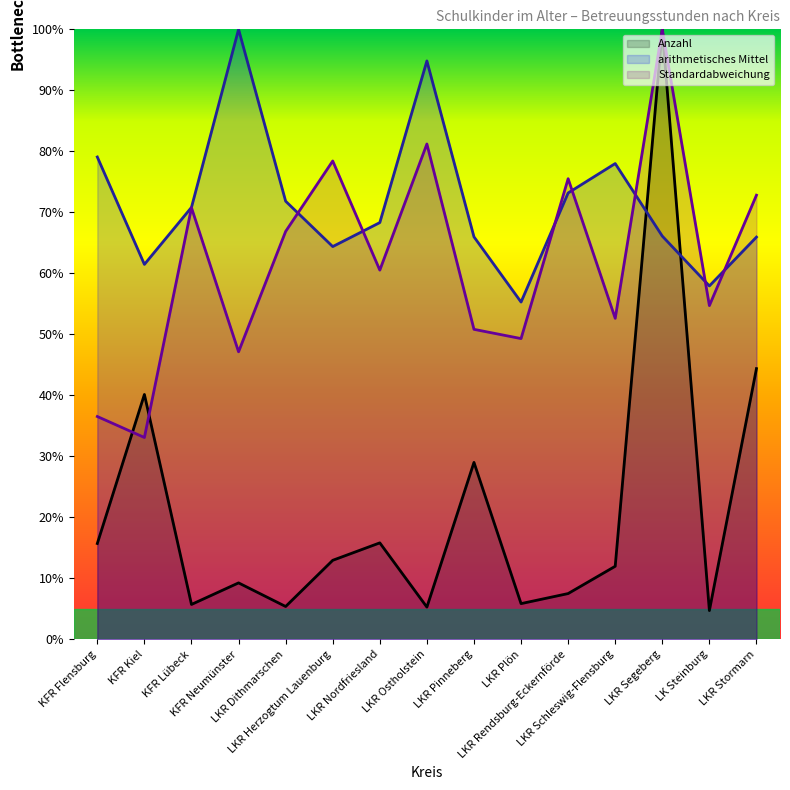

The Standardabweichung series shows 52.6 at LKR Schleswig-Flensburg. True or false?

True